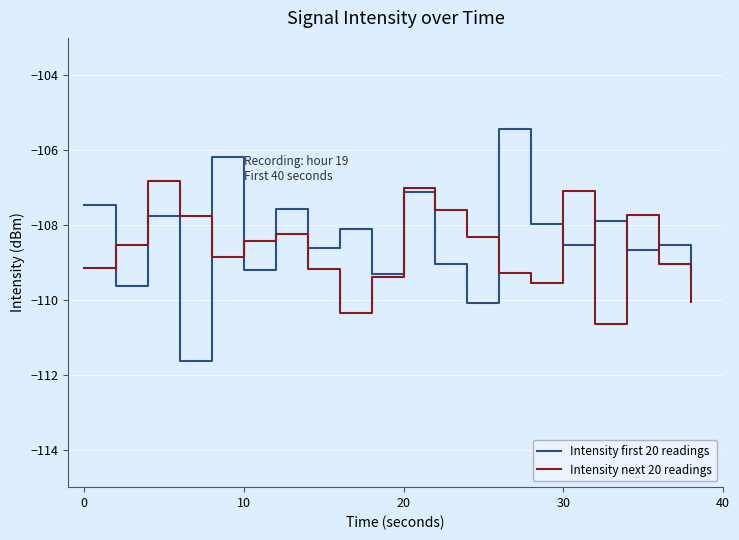

Rank the series by their maximum value, from highest to lowest.

Intensity first 20 readings, Intensity next 20 readings